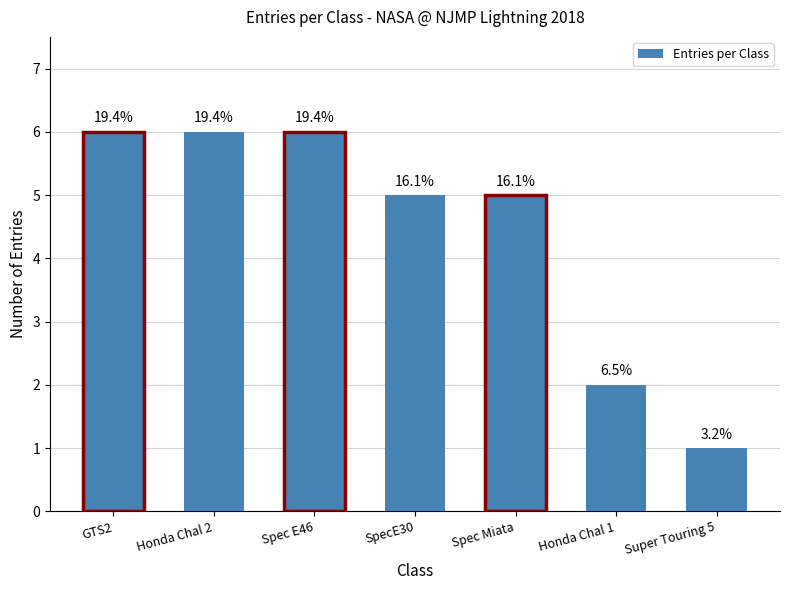

Which category has the highest value across all series?

GTS2